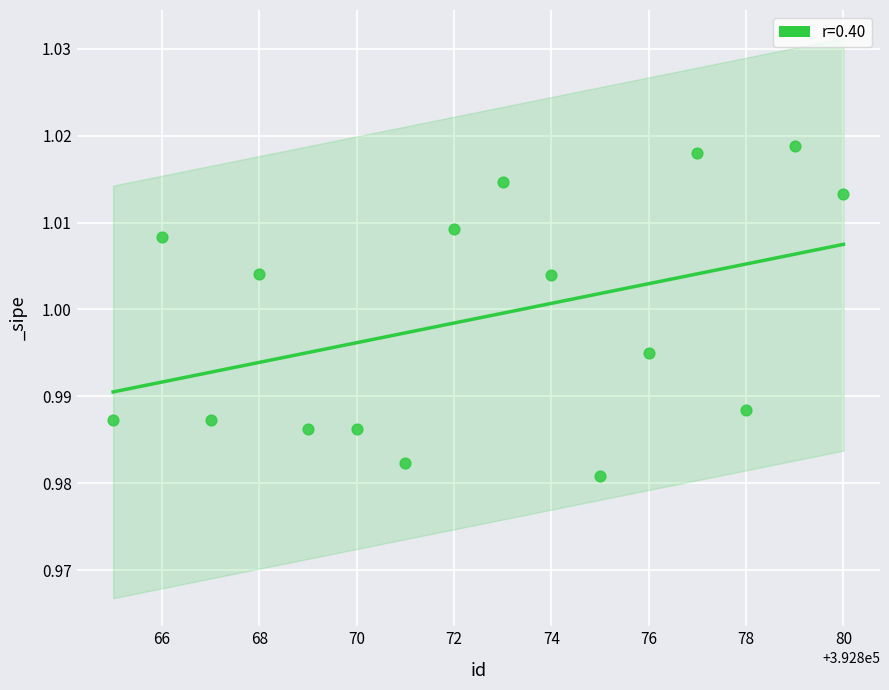

What is the range of X values (max minus min)?

15.0